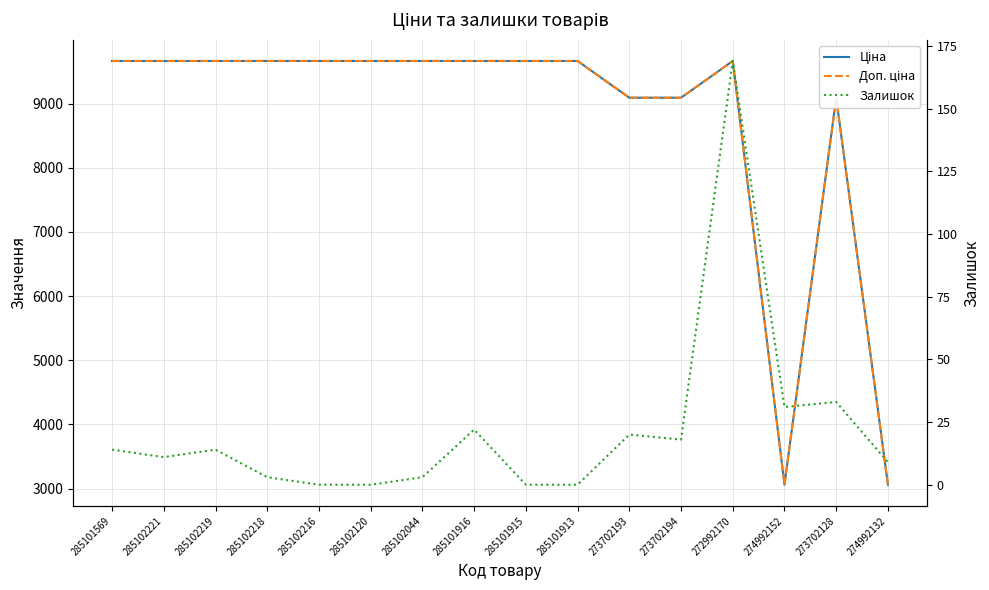

At how many categories does at least one series exceed 8384?

14